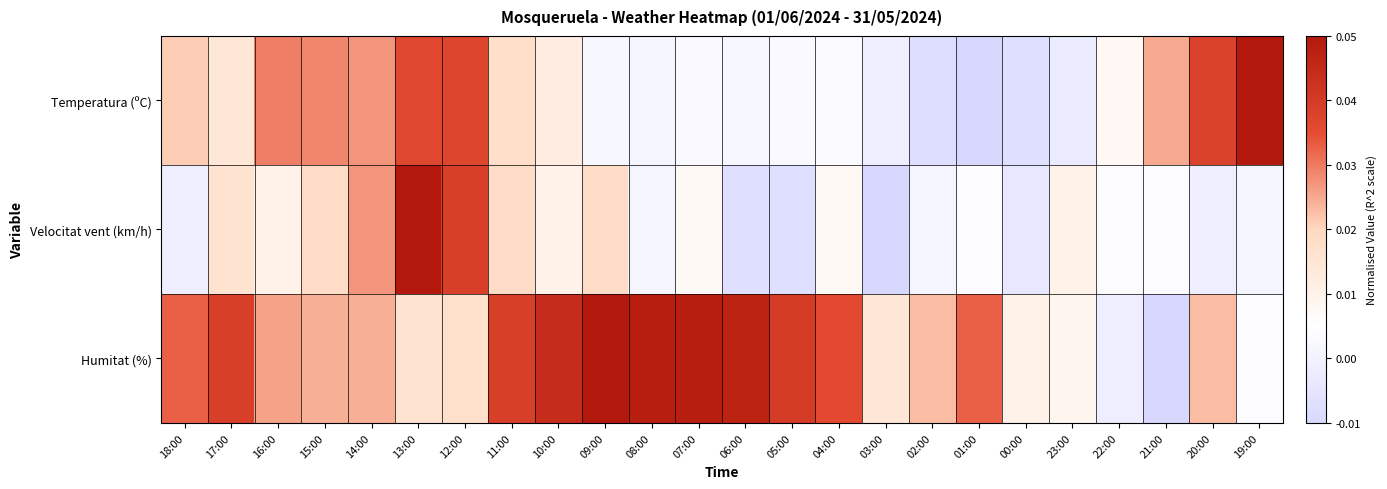

Which series has the widest spread of values?

Temperatura (ºC)